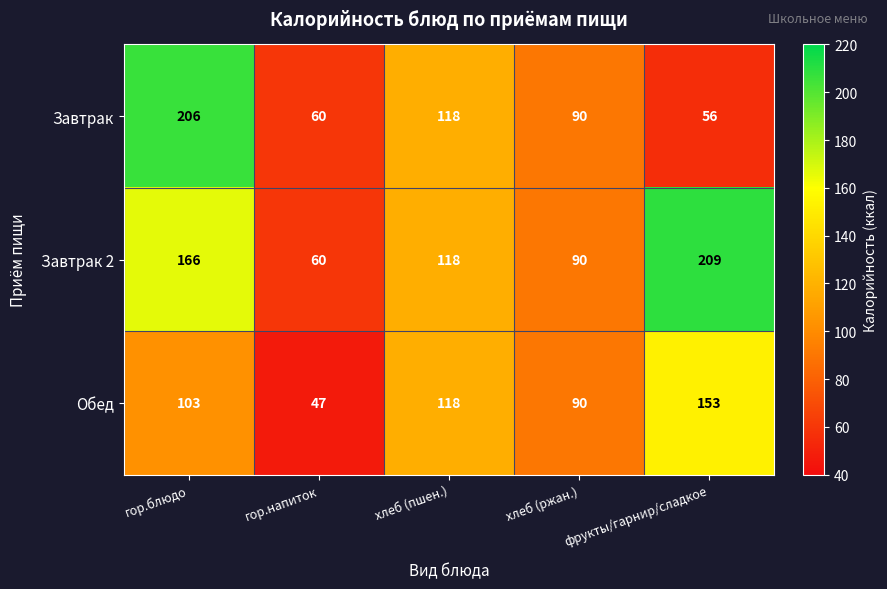

Which series has the widest spread of values?

Завтрак